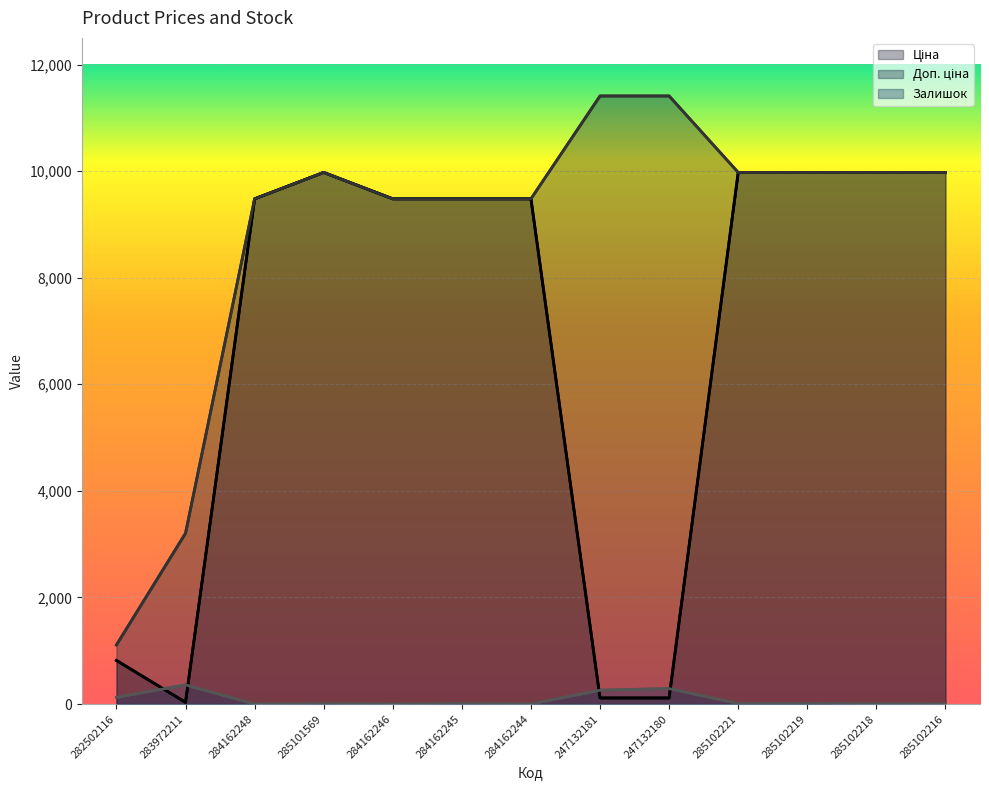

The value of Ціна at 284162245 is 5056.1. True or false?

False